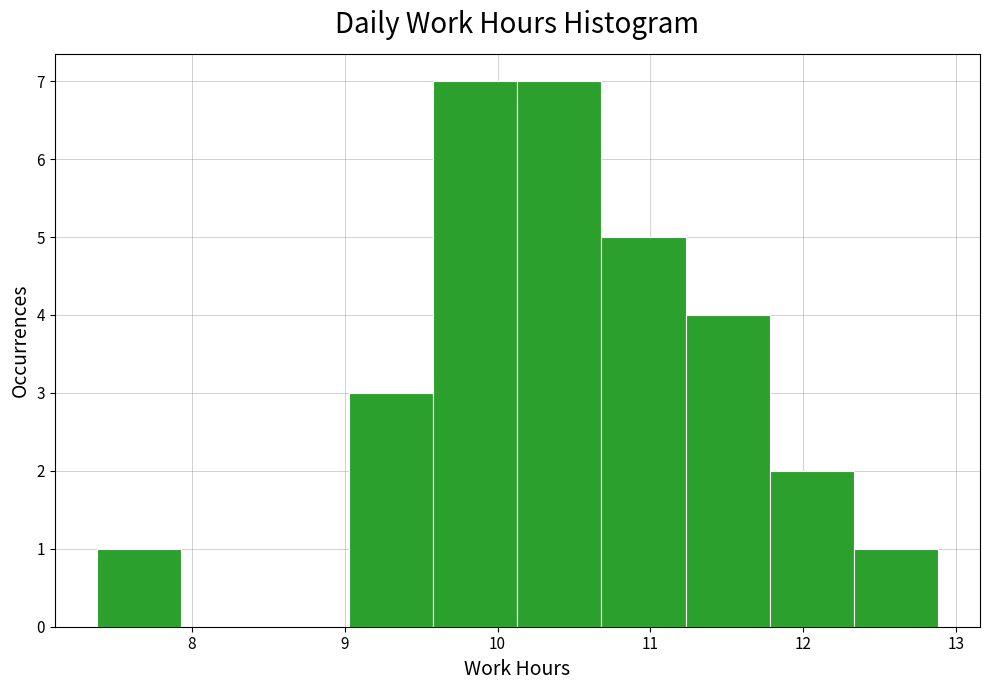

Reading left to right, transcribe this chart: for each bar, give the range it covers on the x-axis and its height. Neither the bar edges nor the heights are printed on the chart, so give them approximately, as read against the axes.

7.38 to 7.93: 1
7.93 to 8.48: 0
8.48 to 9.03: 0
9.03 to 9.58: 3
9.58 to 10.13: 7
10.13 to 10.68: 7
10.68 to 11.23: 5
11.23 to 11.78: 4
11.78 to 12.33: 2
12.33 to 12.88: 1